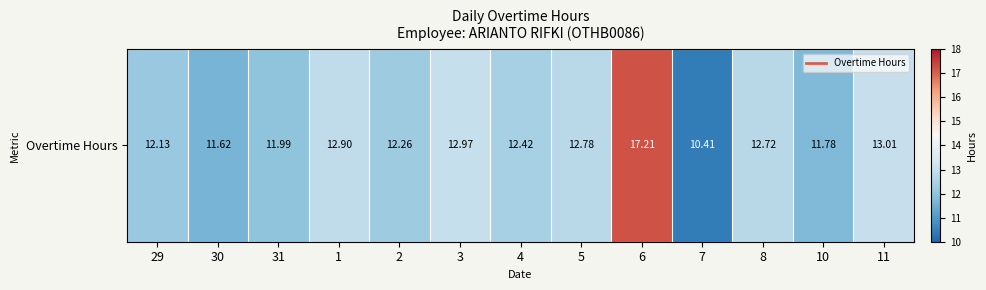

What is the sum of the values at 3 and 29?

25.1